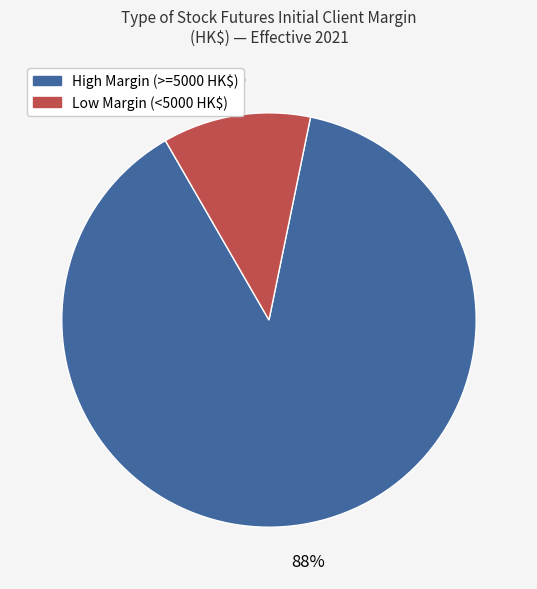

To the nearest percent, what is the average slice percentage?

50%